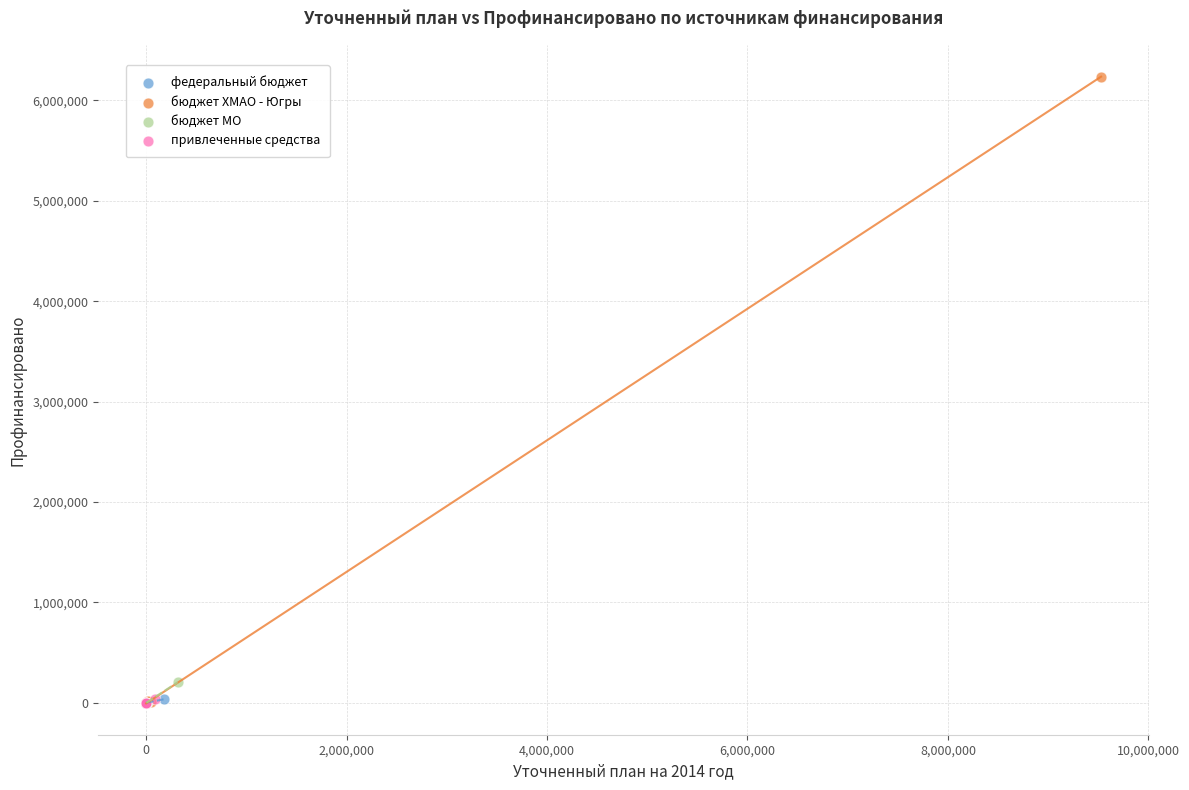

What are all the series names shown in the legend?

федеральный бюджет, бюджет ХМАО - Югры, бюджет МО, привлеченные средства